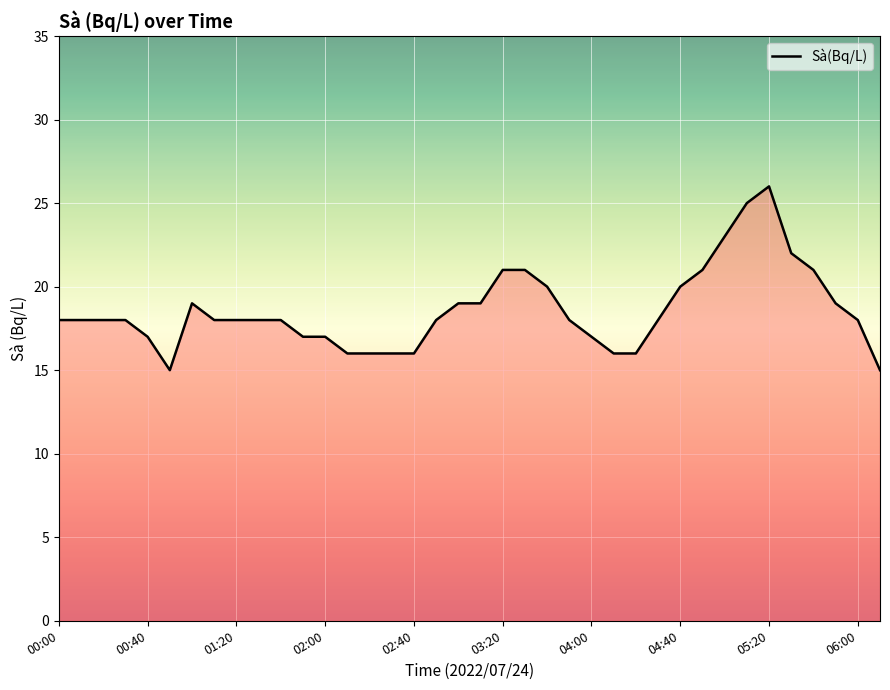

What is the difference between the maximum and minimum values?

11